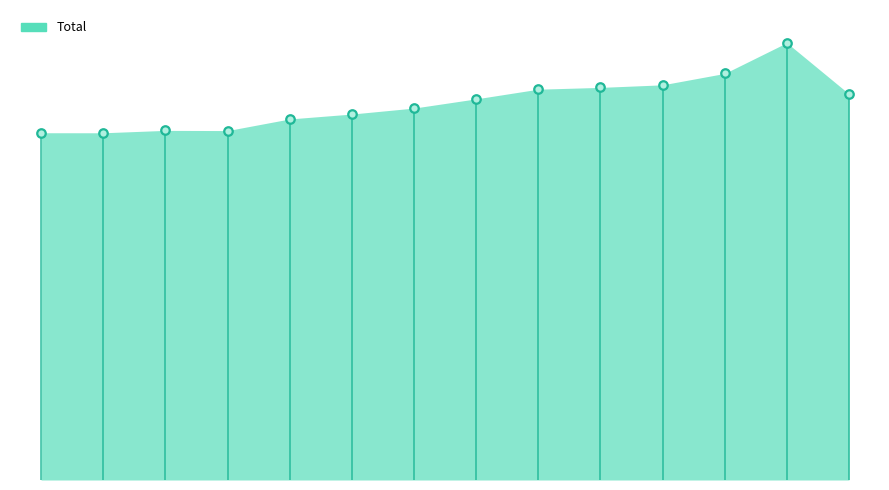

At which category is the sum across all series the highest?

2021